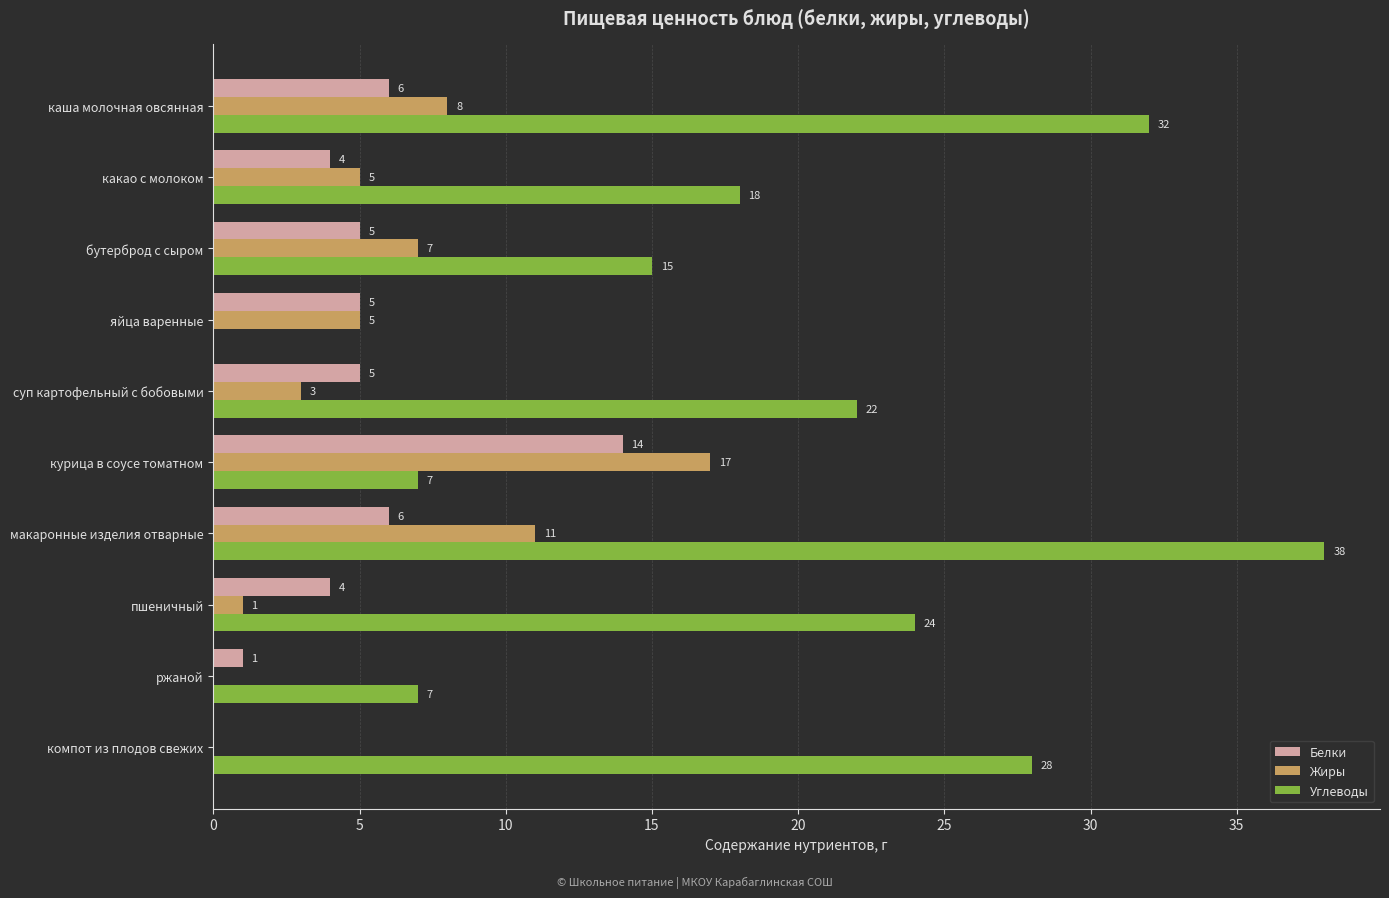

The value of Белки at пшеничный is 4. True or false?

True